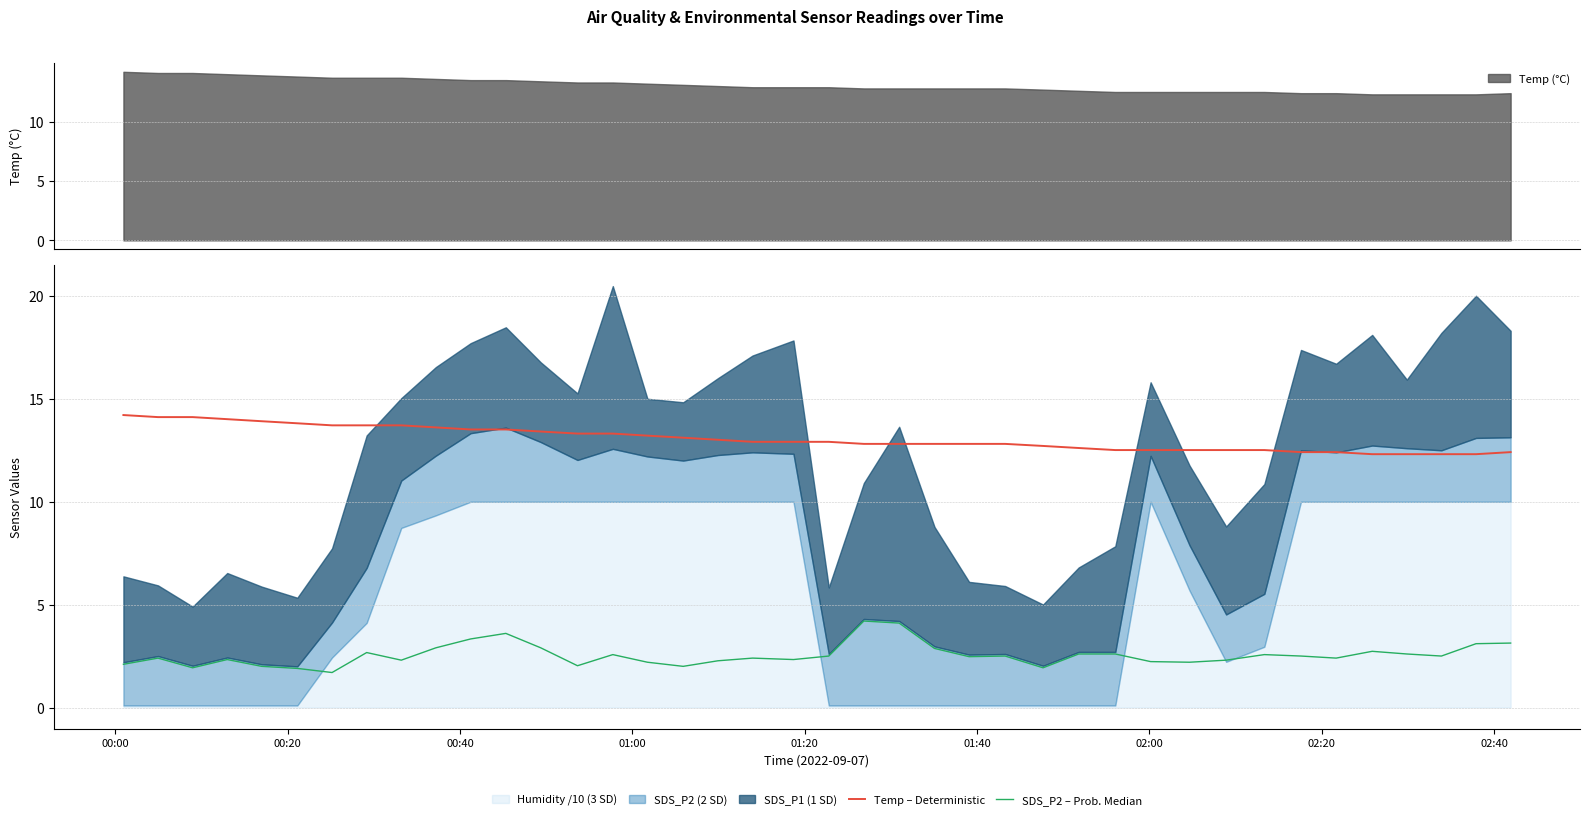

What is the minimum value for Temp – Deterministic?

12.3